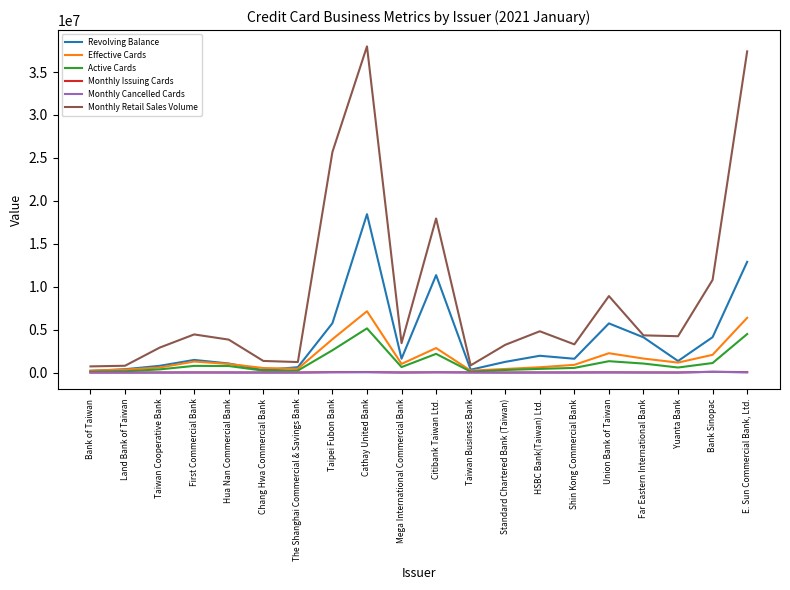

How many lines are shown in the chart?

6